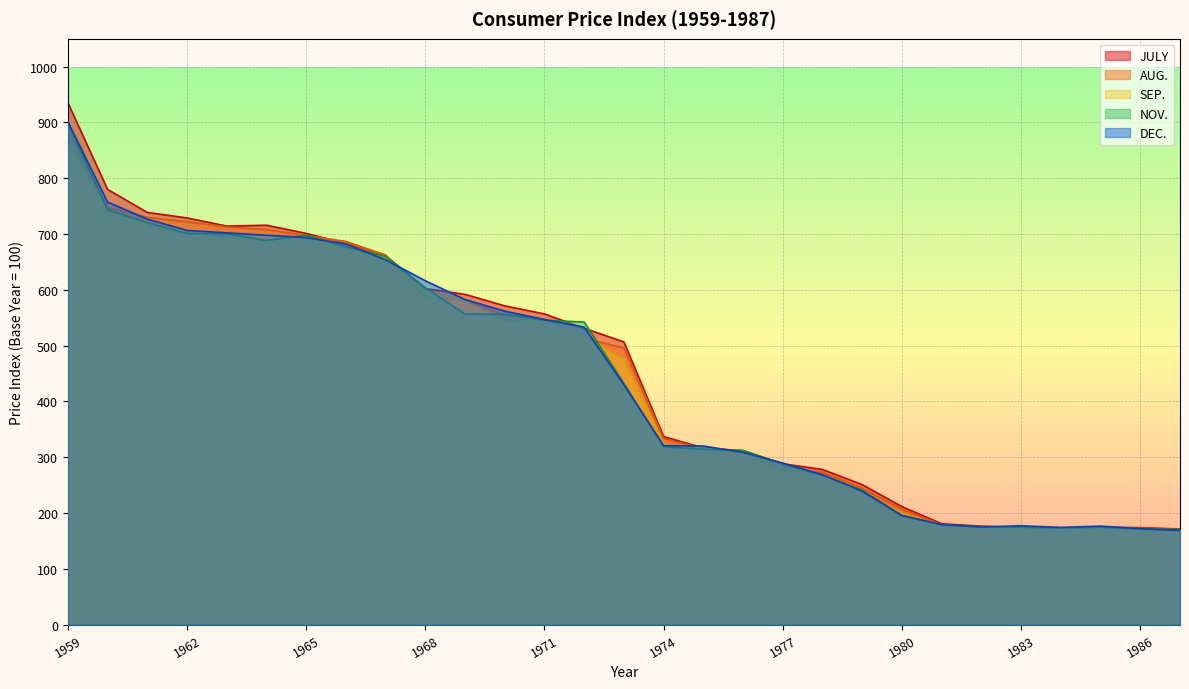

What is the value of the SEP. point at the 8th from the left?

672.3